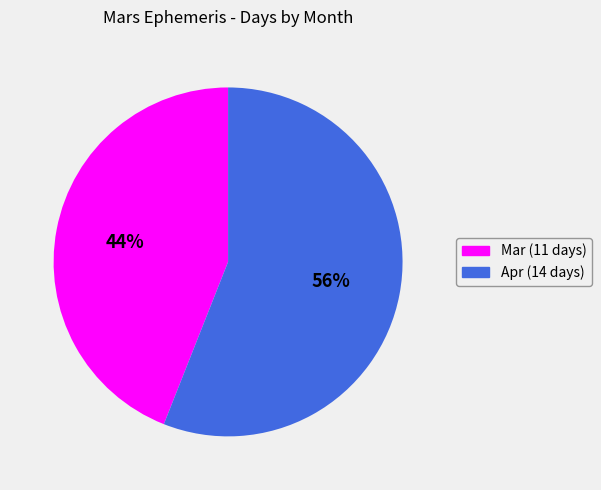

Which category has the smallest portion of the pie?

Mar (11 days)